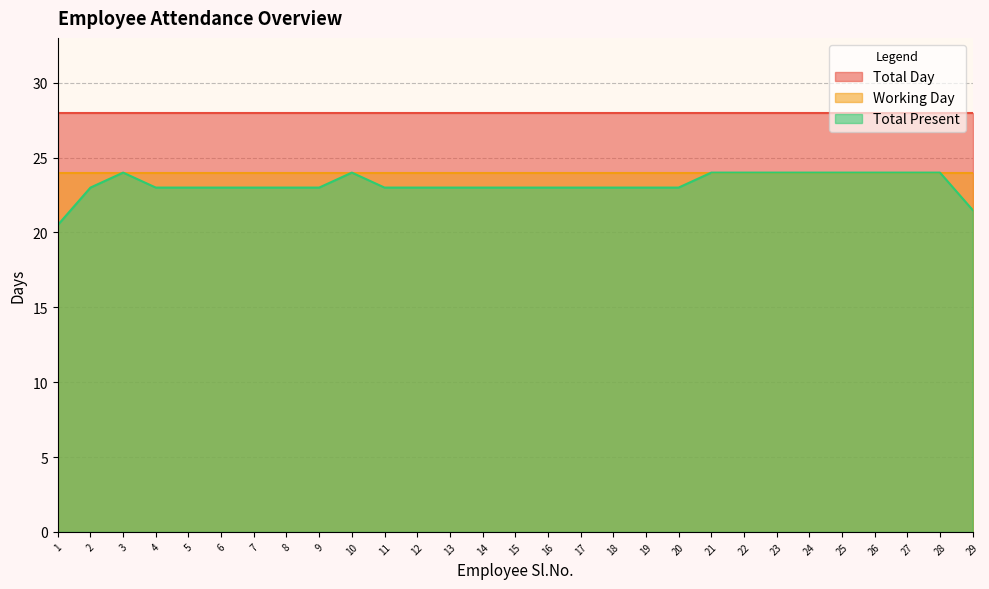

Is it true that Total Present equals 24.0 at 23?

True